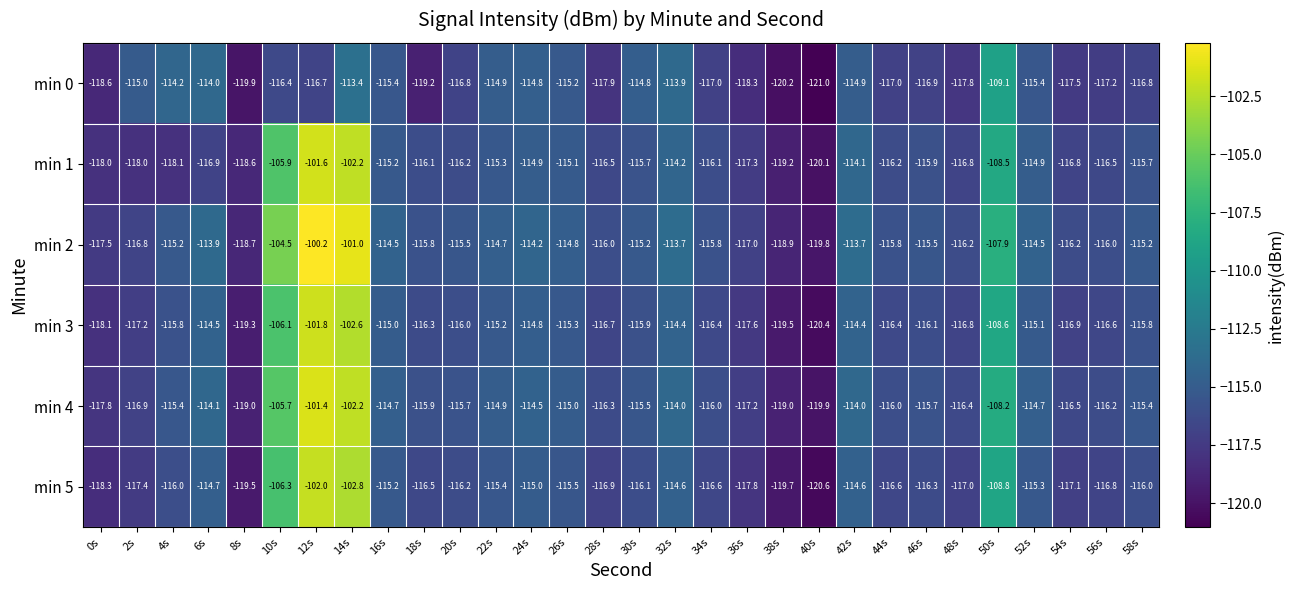

The value of min 1 at 20s is -116.2. True or false?

True